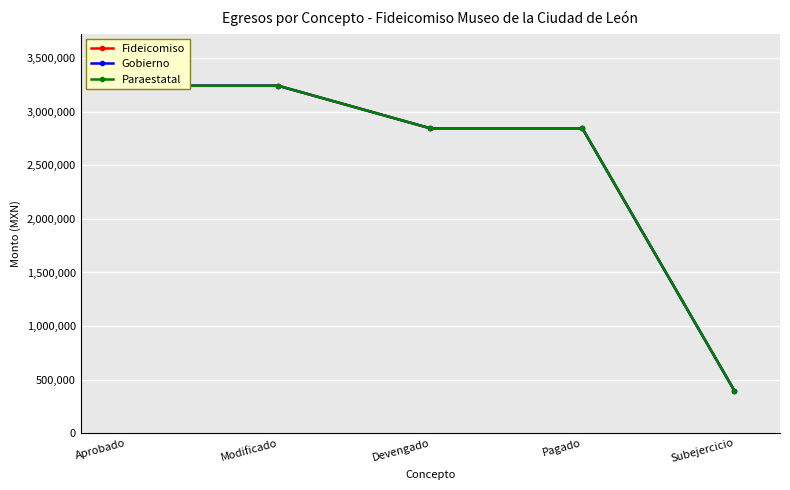

Which series has the largest total across all categories?

Fideicomiso